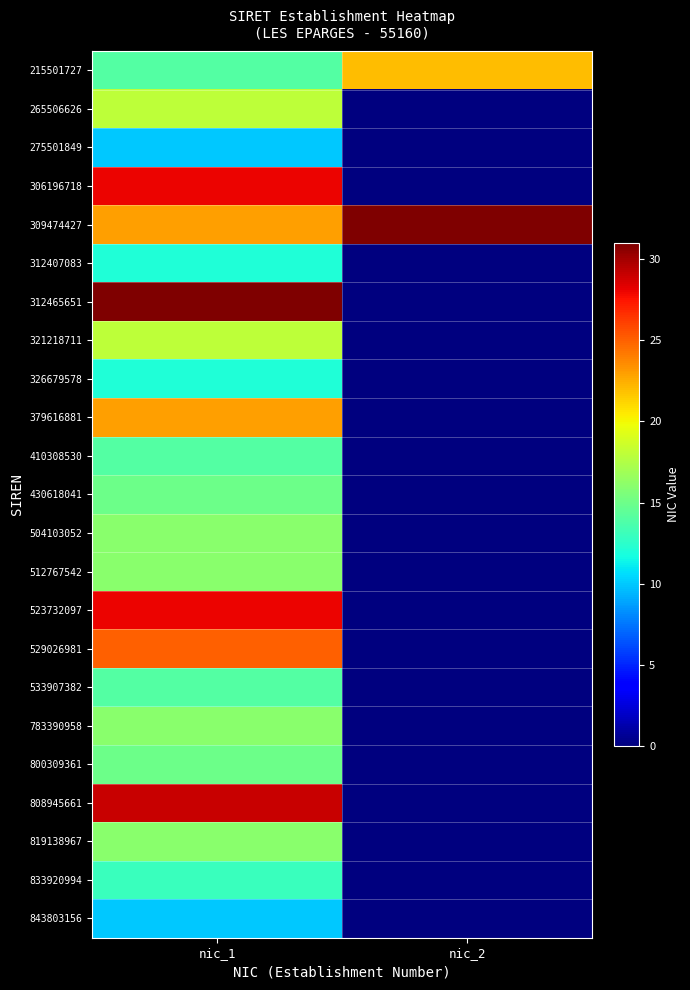

What is the difference between the highest and lowest values at nic_2?

31